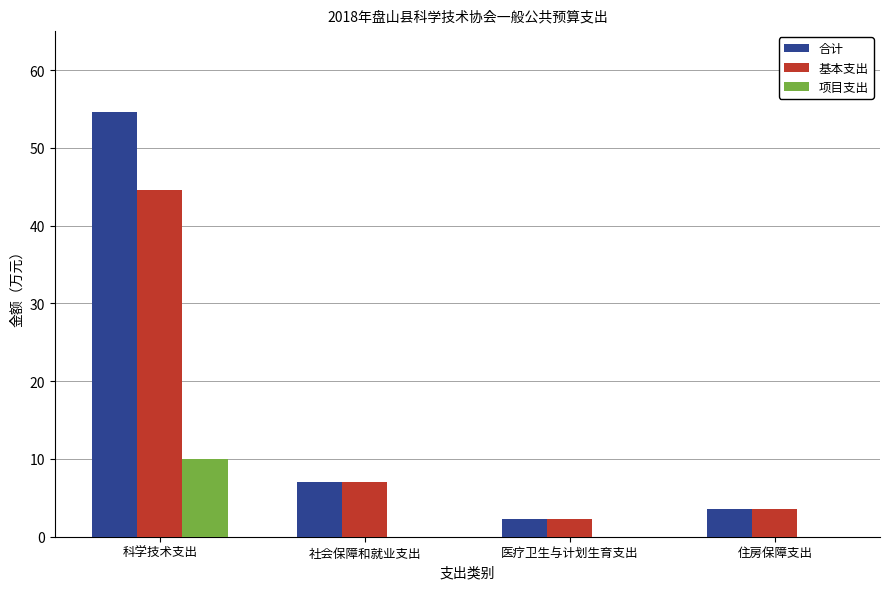

Are the bars horizontal?

No